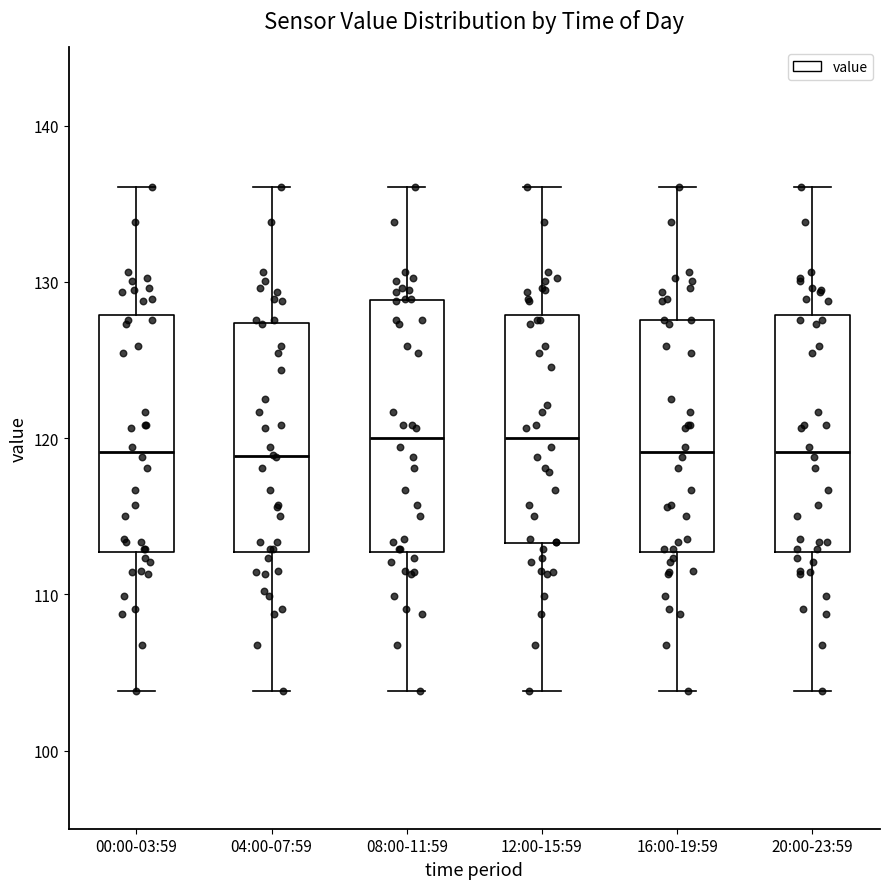

Where does the median line of the box for 08:00-11:59 sit on the y-axis? The values are not printed on the chart, so give them approximately, as read against the axis.

120